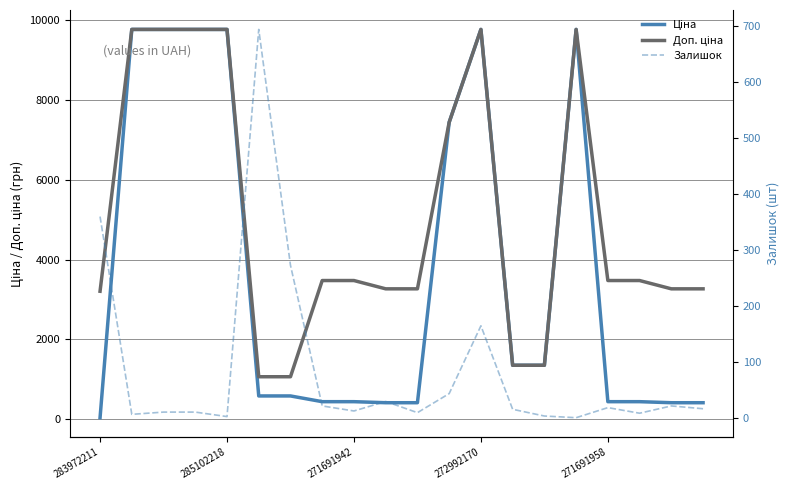

Between 14 and 9, which is larger?

14